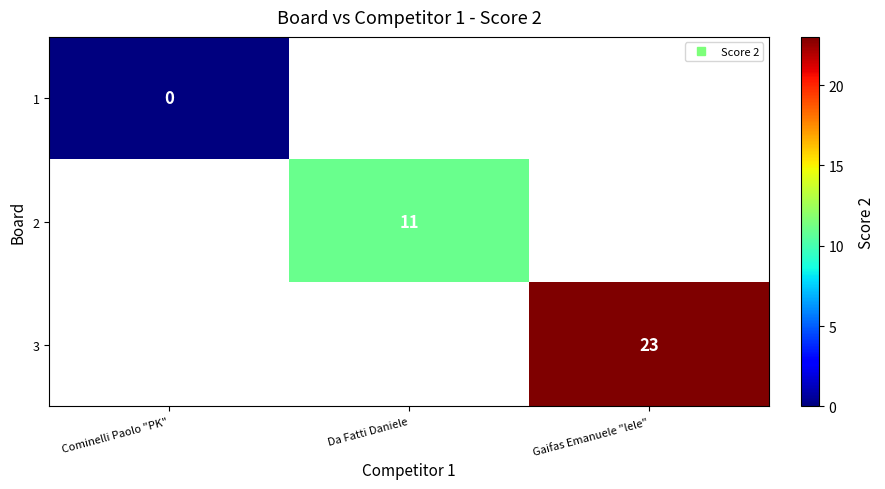

Which category has the lowest value in the 2 series?

Cominelli Paolo "PK"